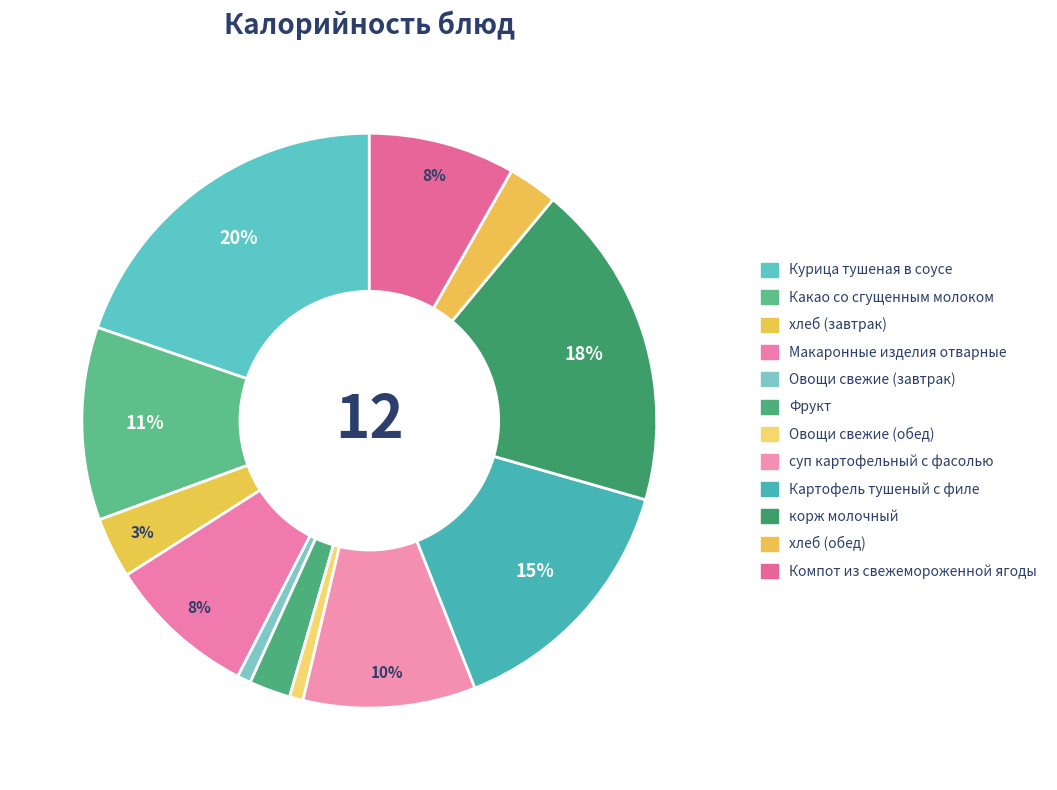

What percentage is the суп картофельный с фасолью slice, to the nearest percent?

10%